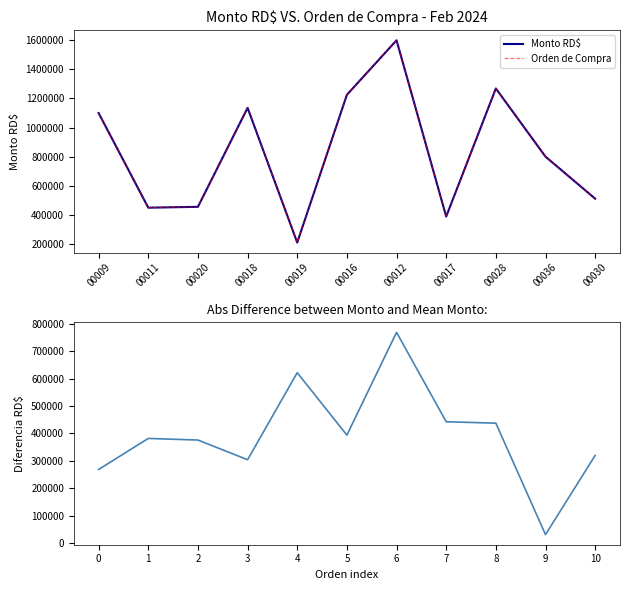

What is the label of the 7th point from the right?

00019